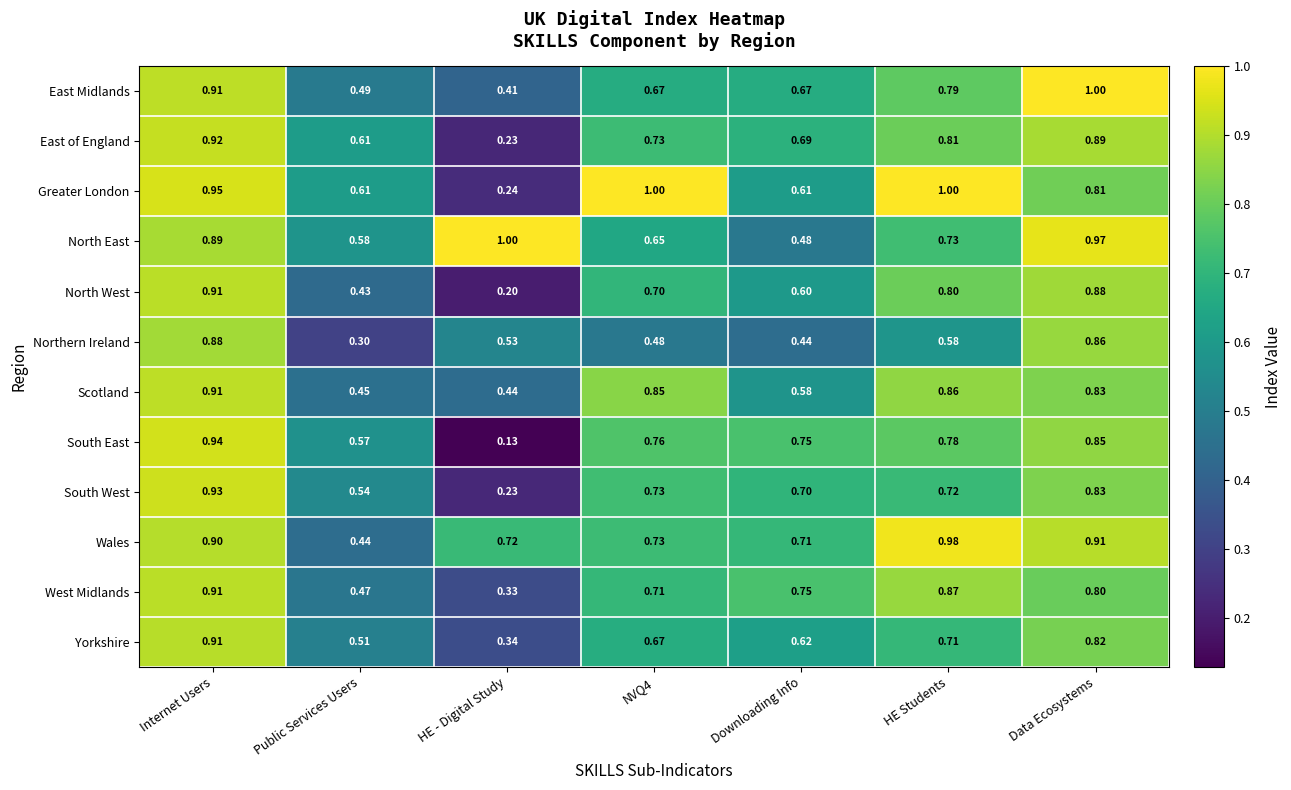

Which category has the highest value in the Wales series?

HE Students